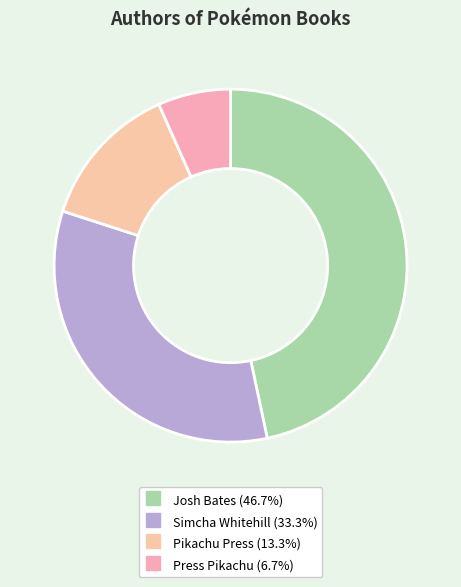

What is the total percentage of Josh Bates and Simcha Whitehill?

80.0%